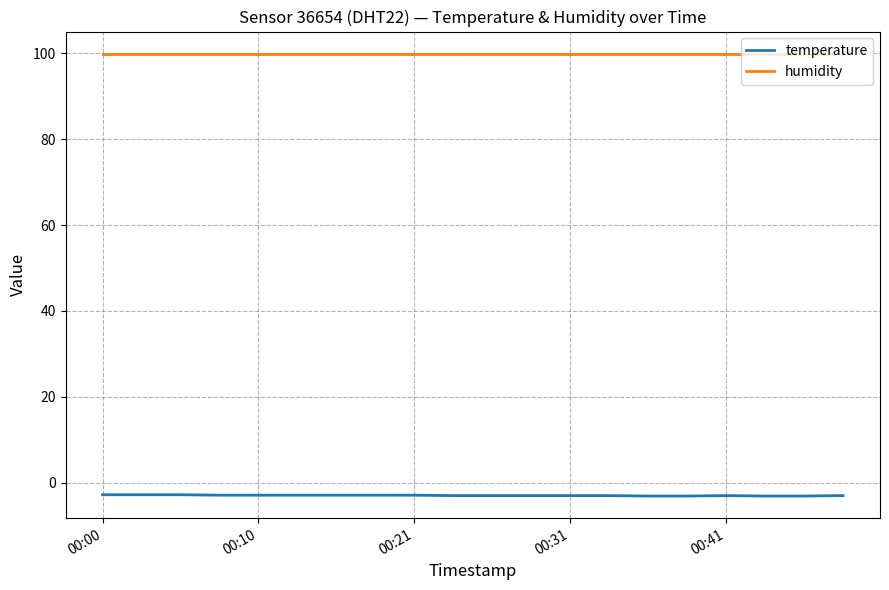

Which series has the widest spread of values?

temperature